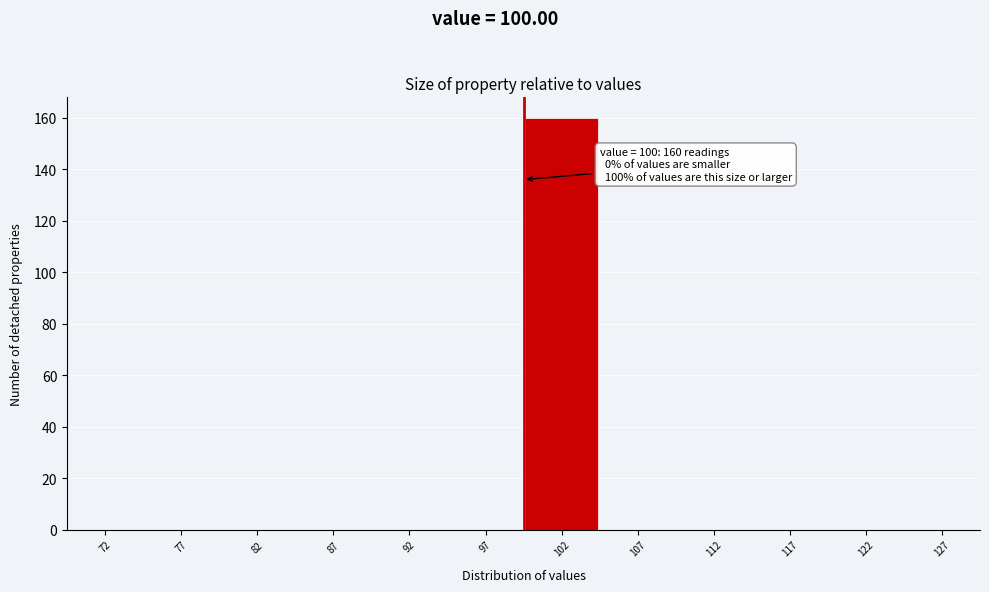

Which range on the x-axis has the tallest bar?

100 to 105